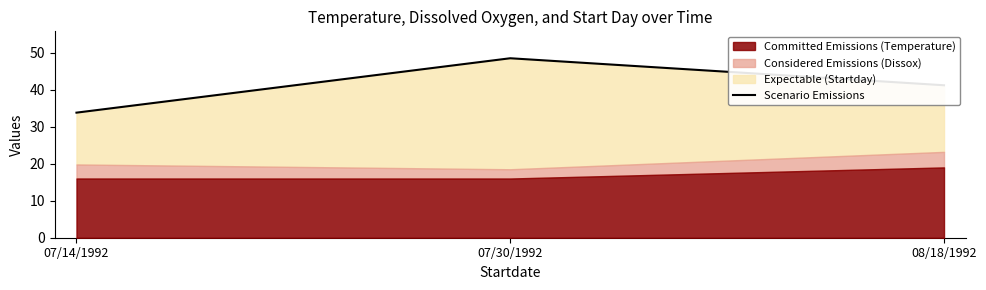

True or false: the data shows 48.5 at 07/30/1992.

True